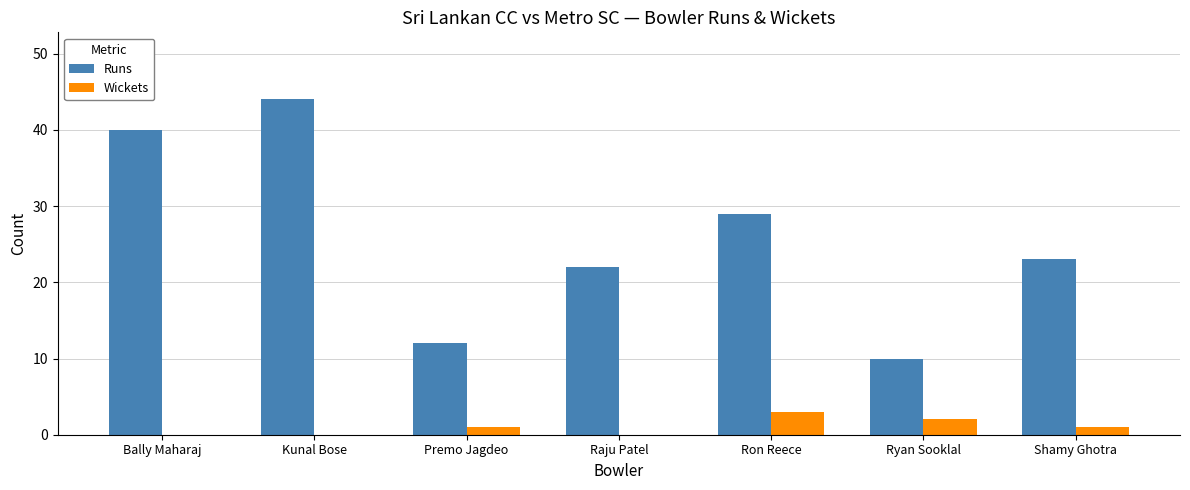

How many distinct data groups are displayed?

2